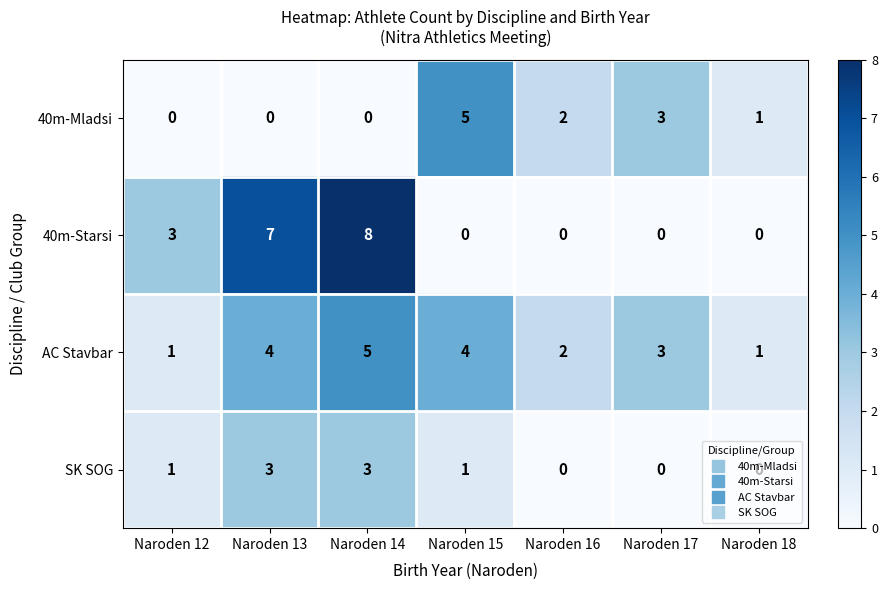

What is the difference between the maximum and minimum values in the 40m-Starsi series?

8